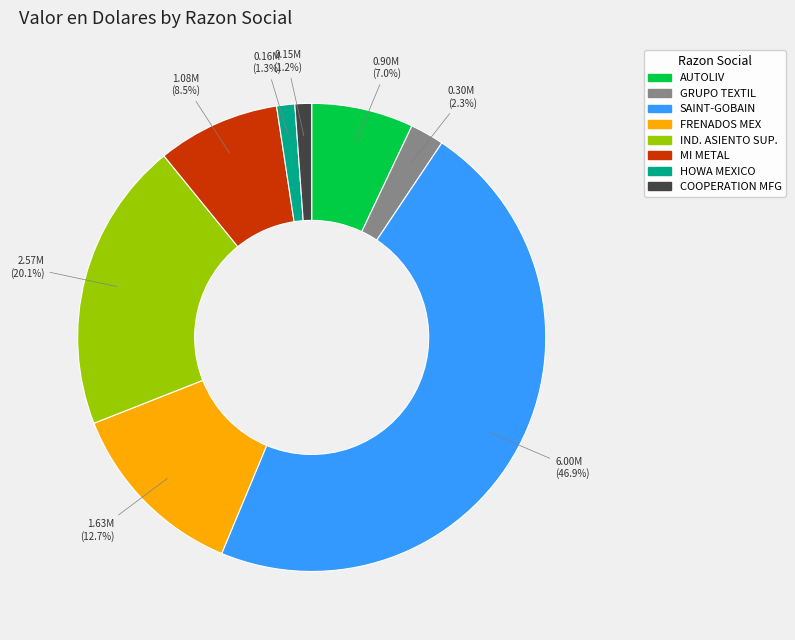

Does any single category account for the majority?

No